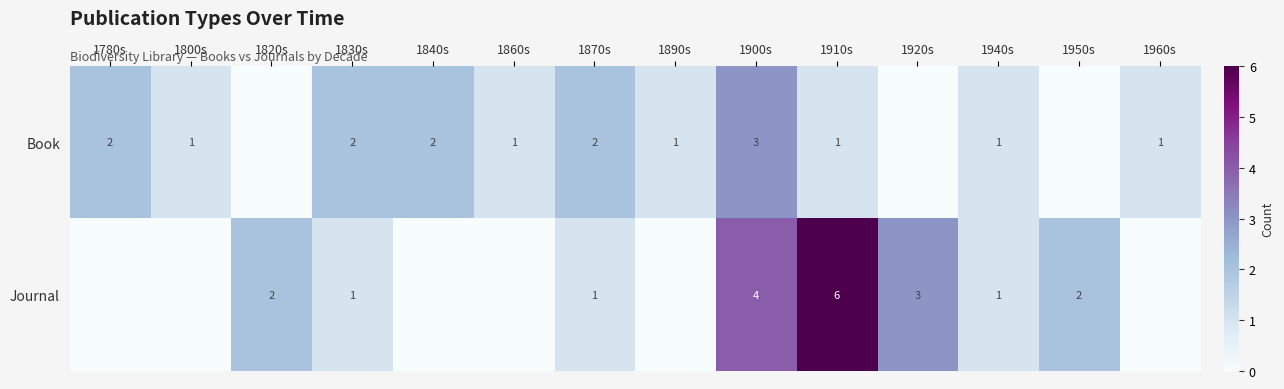

Rank the series at 1900s from highest to lowest value.

Journal, Book